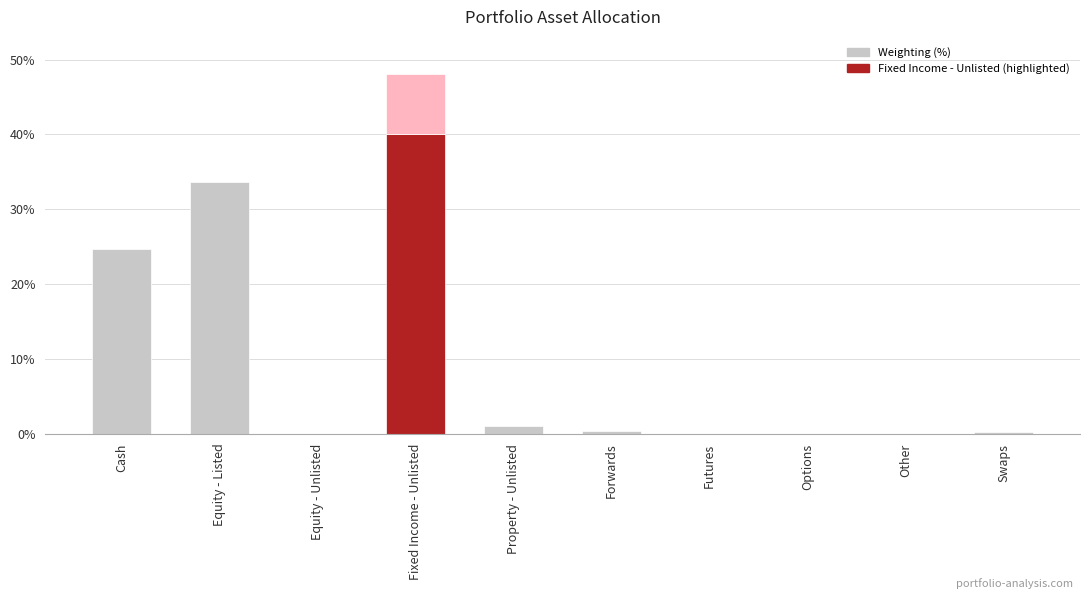

How many bars are there in total?

10